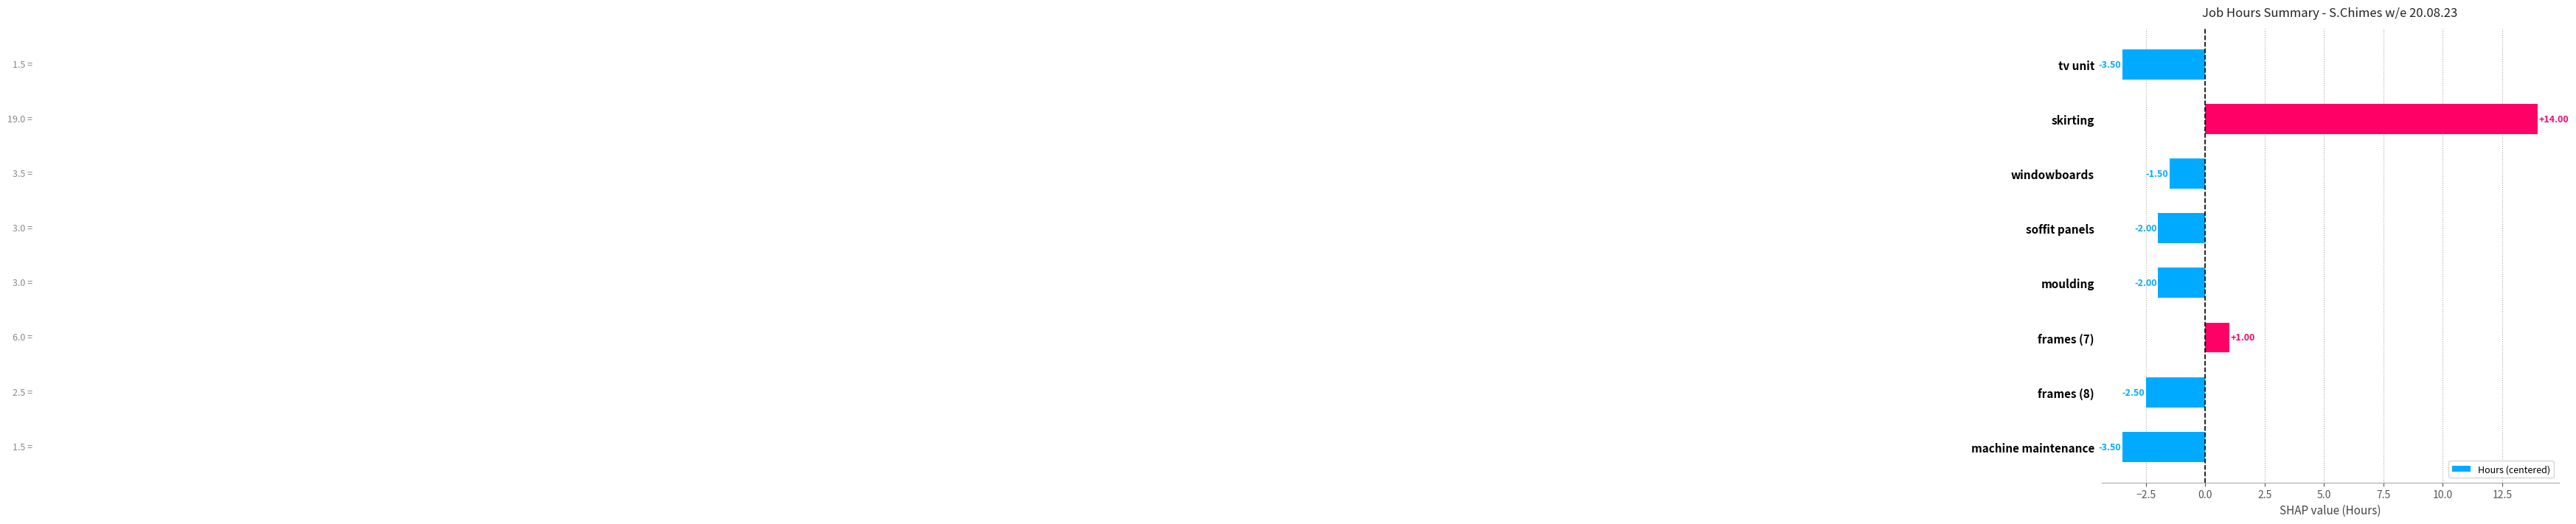

What is the difference between the second highest and second lowest values?

4.5